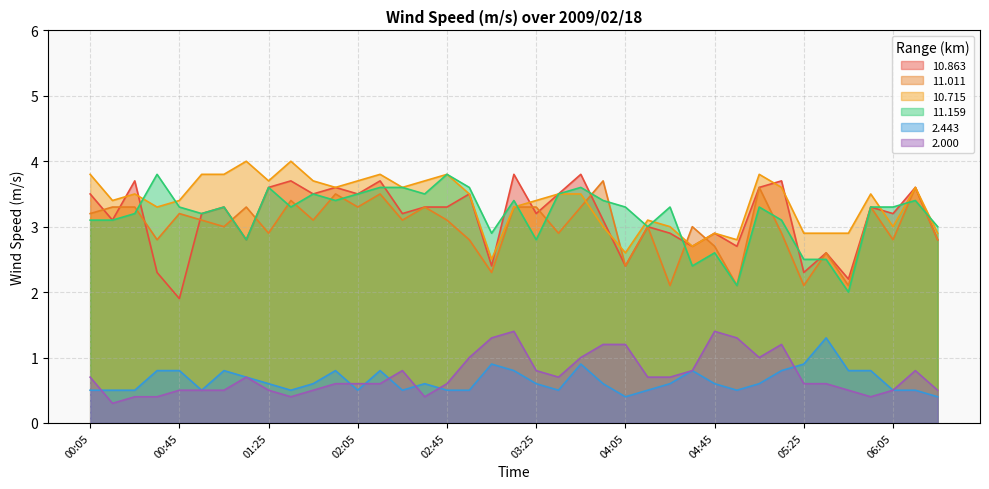

Reading right to left, extract all data points from this chart.

10.863: 2.8	3.6	3.2	3.3	2.2	2.6	2.3	3.7	3.6	2.7	2.9	2.7	2.9	3.0	2.4	3.1	3.8	3.5	3.2	3.8	2.4	3.5	3.3	3.3	3.2	3.7	3.5	3.6	3.5	3.7	3.6	2.8	3.3	3.2	1.9	2.3	3.7	3.1	3.5
11.011: 2.8	3.6	2.8	3.3	2.1	2.6	2.1	2.9	3.6	2.1	2.7	3.0	2.1	3.0	2.4	3.7	3.3	2.9	3.3	3.3	2.3	2.8	3.1	3.3	3.1	3.5	3.3	3.5	3.1	3.4	2.9	3.3	3.0	3.1	3.2	2.8	3.3	3.3	3.2
10.715: 2.9	3.6	3.0	3.5	2.9	2.9	2.9	3.6	3.8	2.8	2.9	2.7	3.0	3.1	2.6	3.0	3.5	3.5	3.4	3.3	2.5	3.5	3.8	3.7	3.6	3.8	3.7	3.6	3.7	4.0	3.7	4.0	3.8	3.8	3.4	3.3	3.5	3.4	3.8
11.159: 3.0	3.4	3.3	3.3	2.0	2.5	2.5	3.1	3.3	2.1	2.6	2.4	3.3	3.0	3.3	3.4	3.6	3.5	2.8	3.4	2.9	3.6	3.8	3.5	3.6	3.6	3.5	3.4	3.5	3.3	3.6	2.8	3.3	3.2	3.3	3.8	3.2	3.1	3.1
2.443: 0.4	0.5	0.5	0.8	0.8	1.3	0.9	0.8	0.6	0.5	0.6	0.8	0.6	0.5	0.4	0.6	0.9	0.5	0.6	0.8	0.9	0.5	0.5	0.6	0.5	0.8	0.5	0.8	0.6	0.5	0.6	0.7	0.8	0.5	0.8	0.8	0.5	0.5	0.5
2.000: 0.5	0.8	0.5	0.4	0.5	0.6	0.6	1.2	1.0	1.3	1.4	0.8	0.7	0.7	1.2	1.2	1.0	0.7	0.8	1.4	1.3	1.0	0.6	0.4	0.8	0.6	0.6	0.6	0.5	0.4	0.5	0.7	0.5	0.5	0.5	0.4	0.4	0.3	0.7